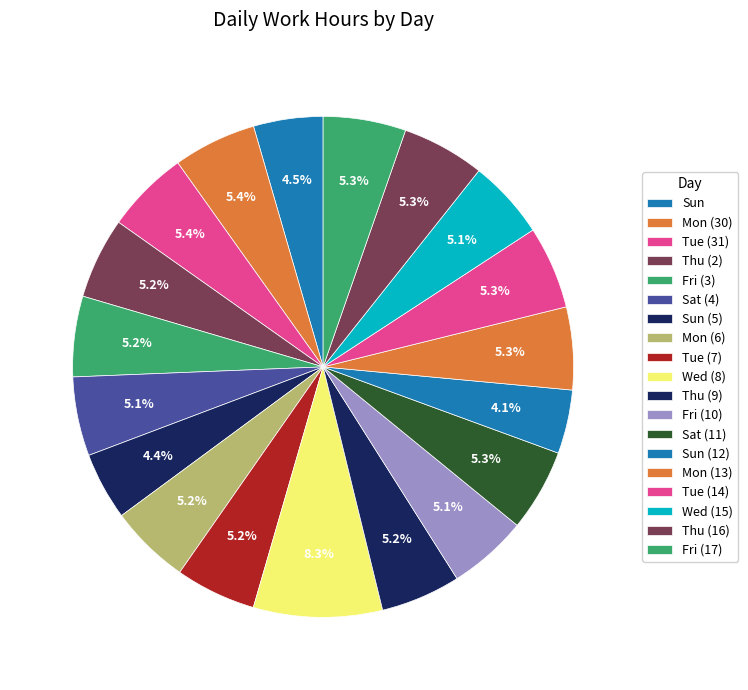

How many segments does this pie chart have?

19